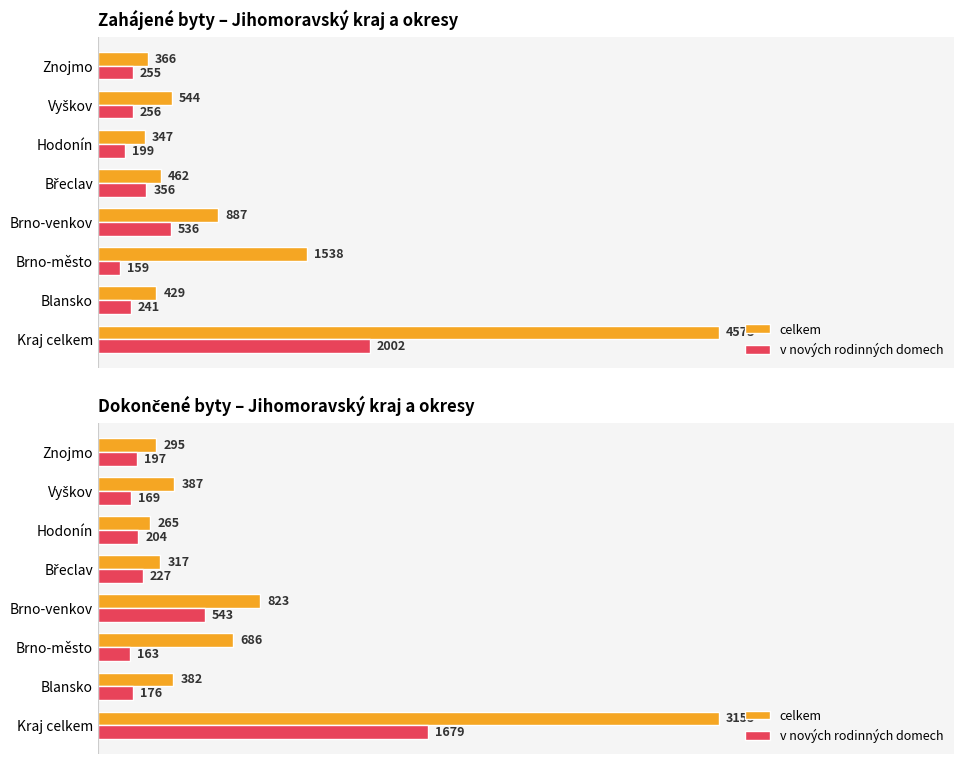

Between Hodonín and Vyškov, which series saw the biggest shift?

celkem